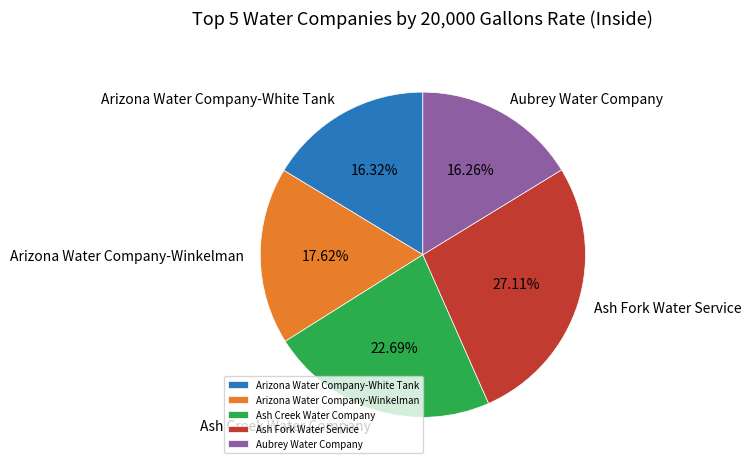

Approximately how many times larger is the value at Arizona Water Company-Winkelman compared to Ash Creek Water Company?

0.8